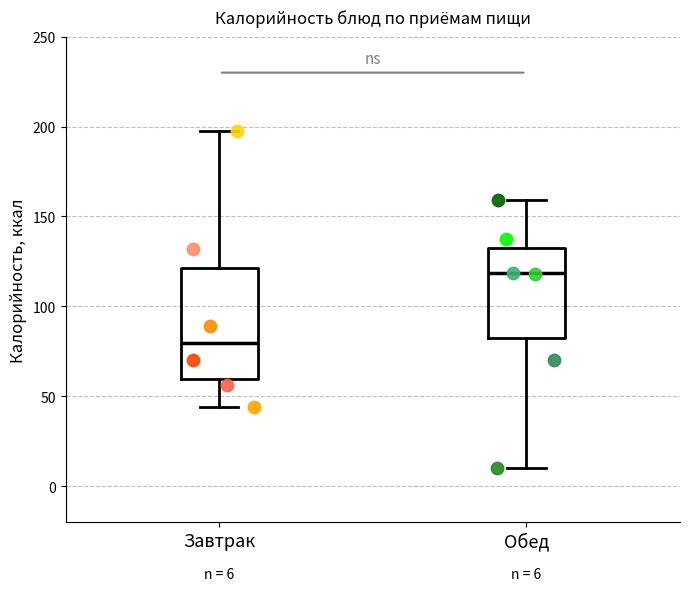

Which box's median line is the lowest?

Завтрак